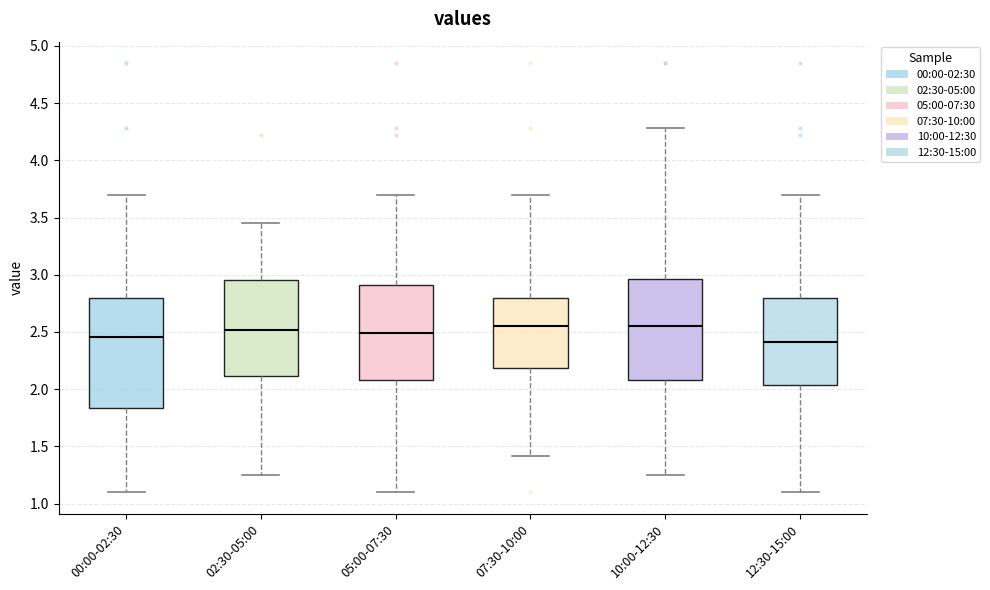

Reading left to right, transcribe this box plot: for each box, give where its median line is, the range the box spans, and where its two whiskers end, as read against the y-axis. The values are not printed on the chart, so give them approximately, as read against the axis.

00:00-02:30: median 2.45, box 1.85 to 2.80, whiskers 1.10 to 3.70
02:30-05:00: median 2.50, box 2.10 to 2.95, whiskers 1.25 to 3.45
05:00-07:30: median 2.50, box 2.10 to 2.90, whiskers 1.10 to 3.70
07:30-10:00: median 2.55, box 2.20 to 2.80, whiskers 1.40 to 3.70
10:00-12:30: median 2.55, box 2.10 to 2.95, whiskers 1.25 to 4.30
12:30-15:00: median 2.40, box 2.05 to 2.80, whiskers 1.10 to 3.70